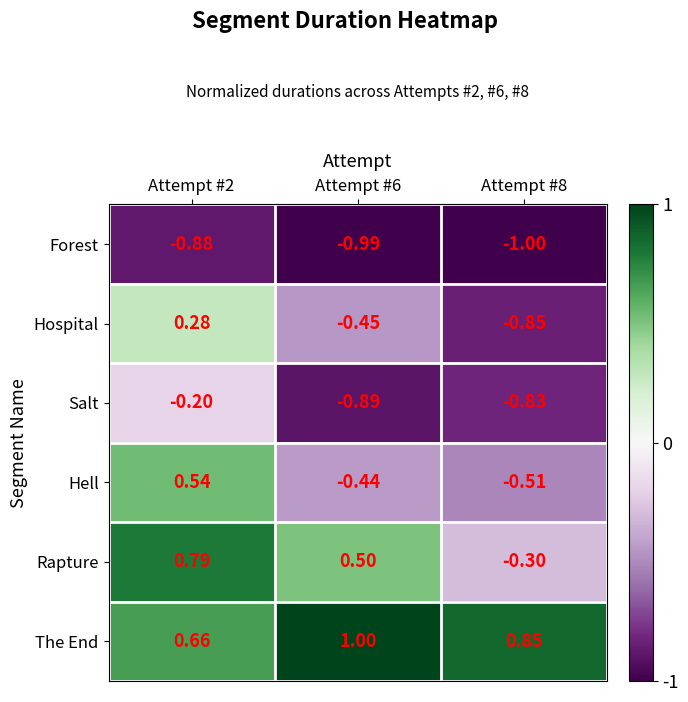

Is the value of Rapture at Attempt #6 greater than the value of Hell at Attempt #8?

Yes